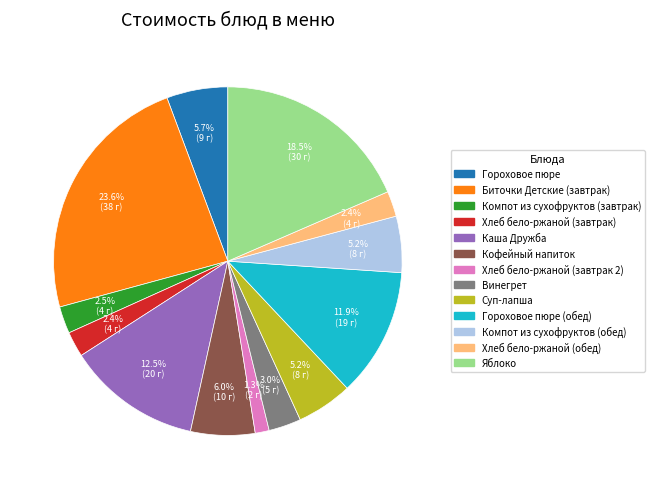

Is there any slice that represents more than half of the pie?

No